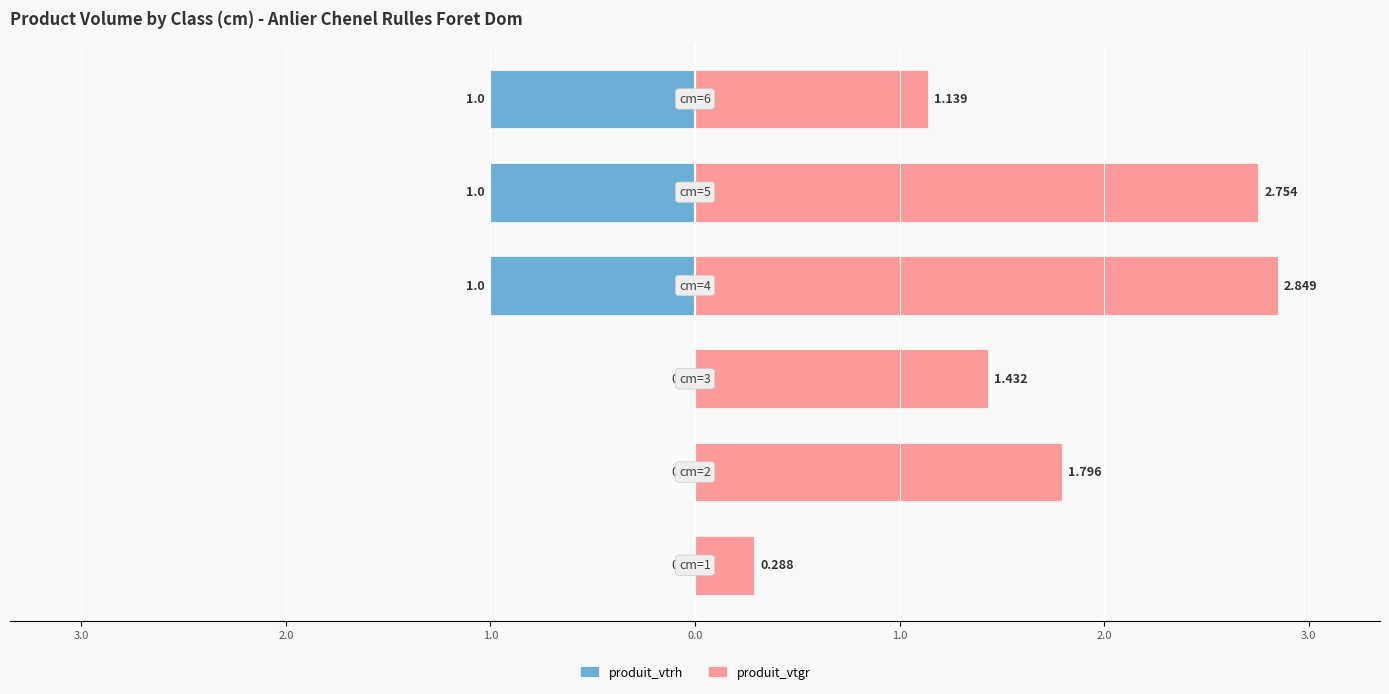

What is the highest value of the produit_vtgr series?

2.8